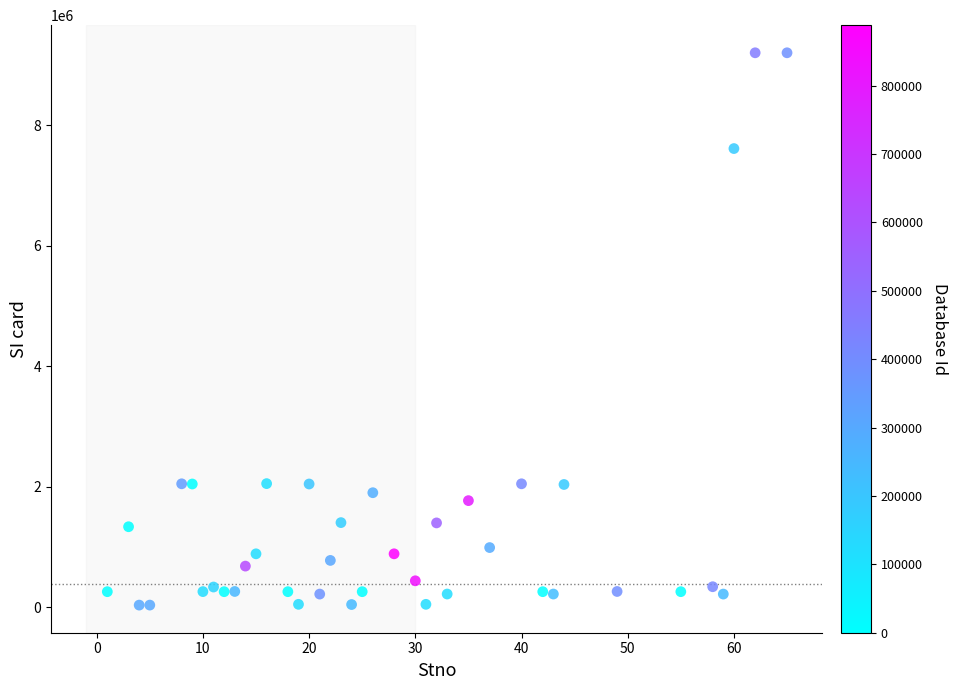

What is the range of Y values (max minus min)?

9163574